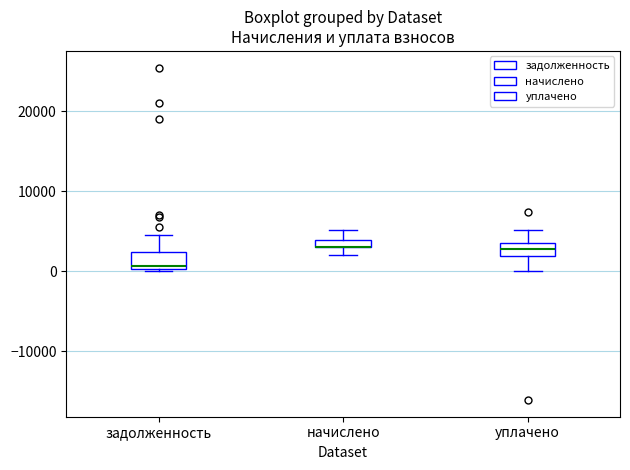

Where is the upper edge of the box for задолженность on the y-axis? The values are not printed on the chart, so give them approximately, as read against the axis.

2000